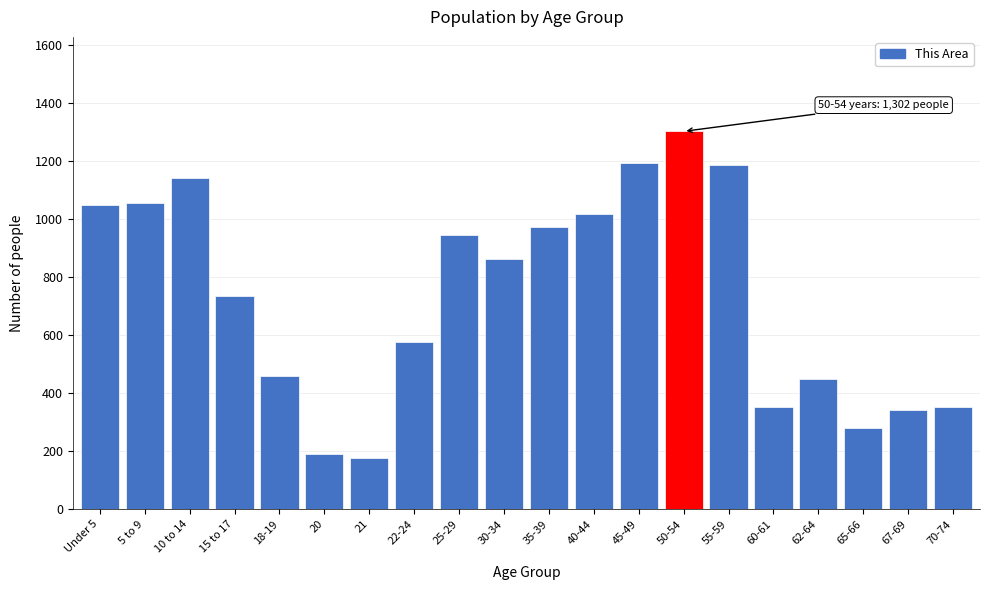

What is the label of the 16th bar from the right?

18-19